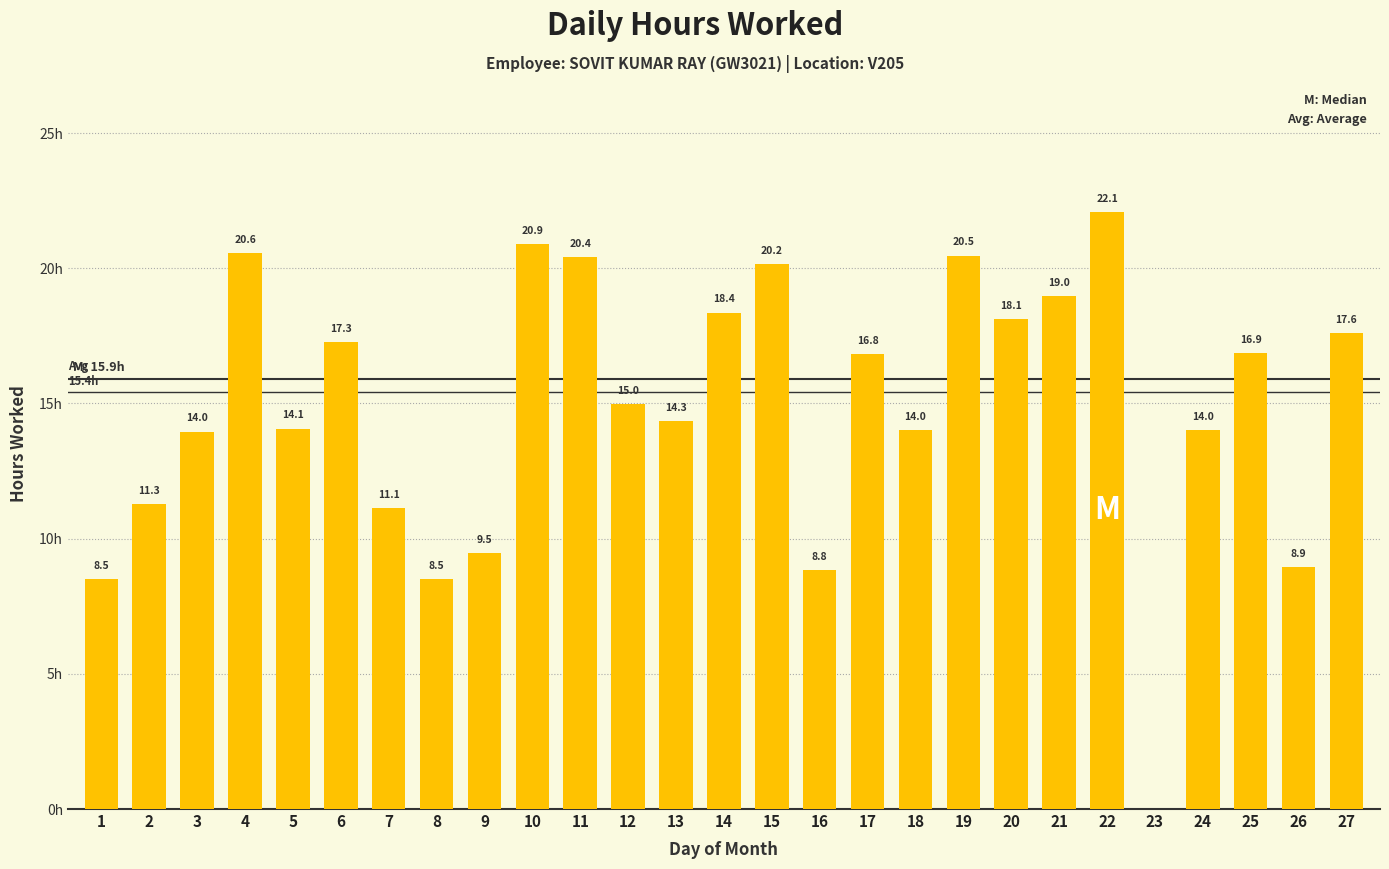

Are the bars horizontal?

No